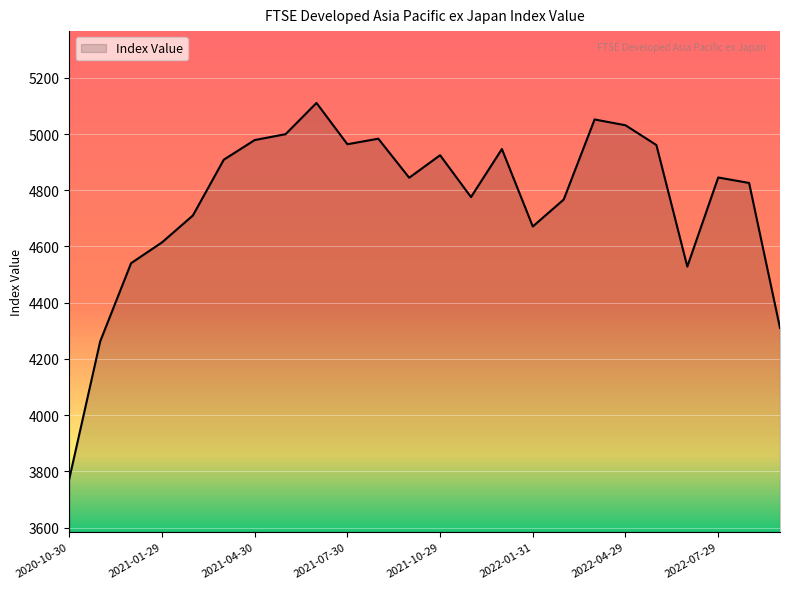

What is the maximum value shown in the chart?

5110.6